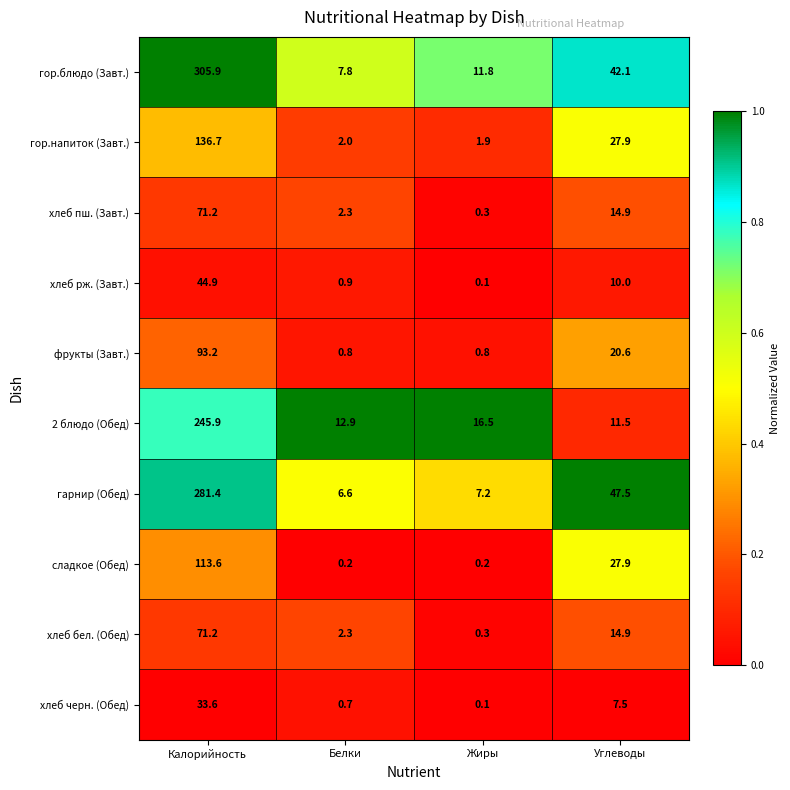

What is the difference between the 2 блюдо (Обед) values at Углеводы and Белки?

1.4